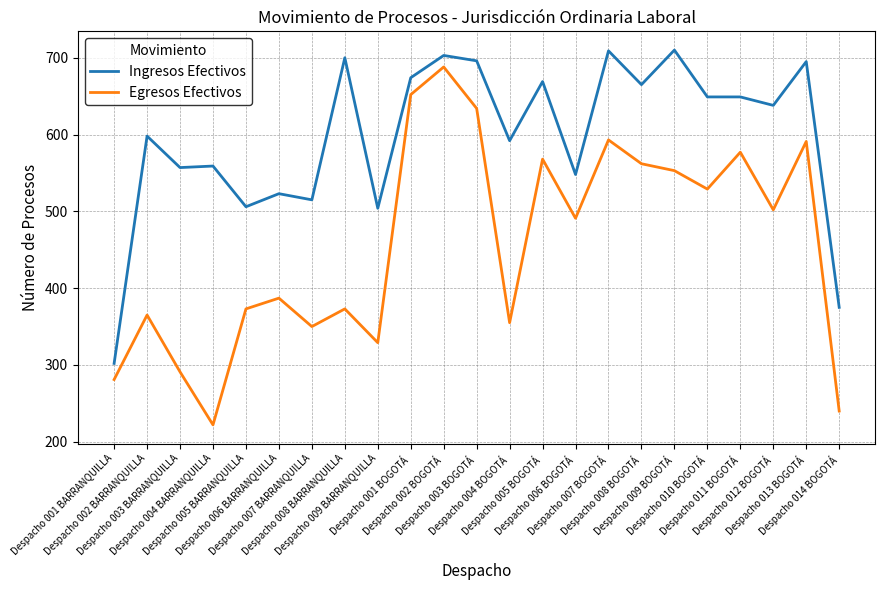

Rank the series by their maximum value, from lowest to highest.

Egresos Efectivos, Ingresos Efectivos